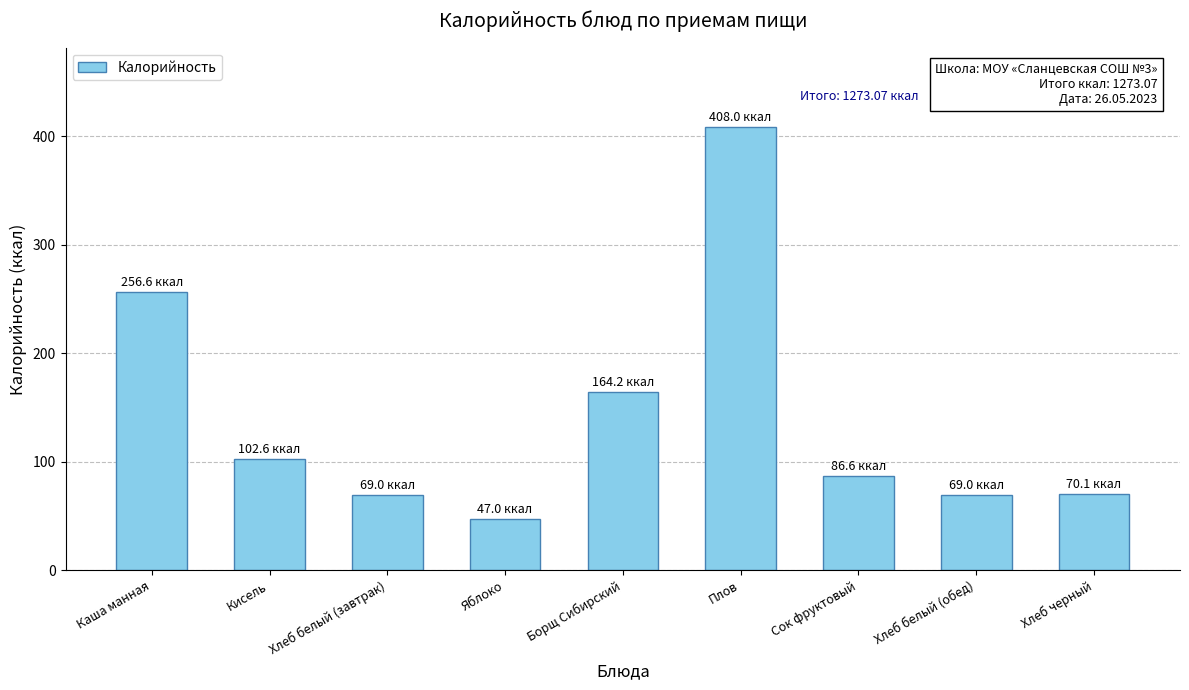

Count the number of categories in the chart.

9